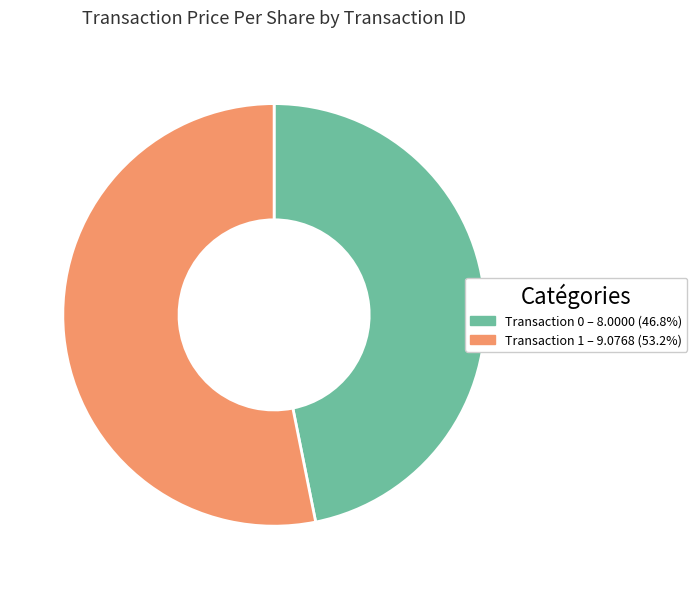

Does any single category account for the majority?

Yes